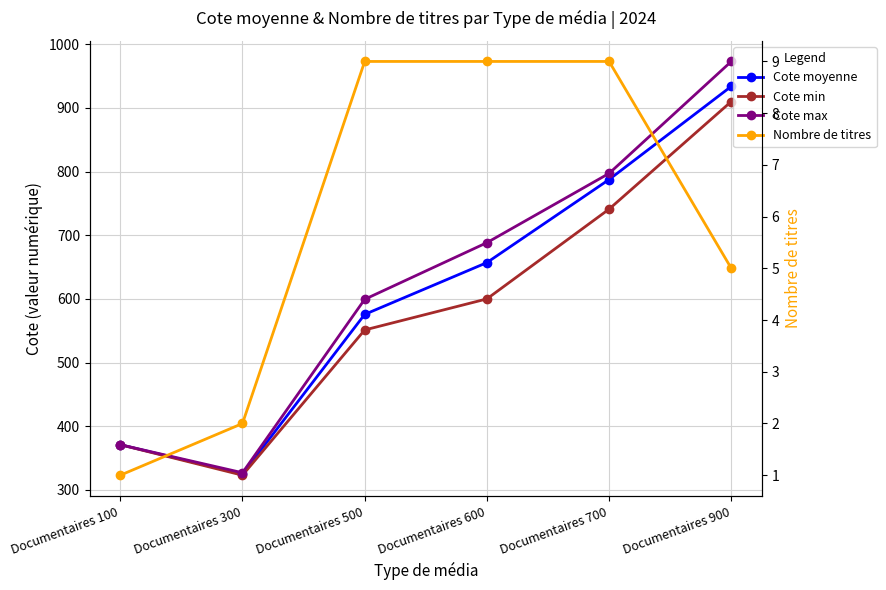

Where does the Cote max series first go above 688?

Documentaires 600